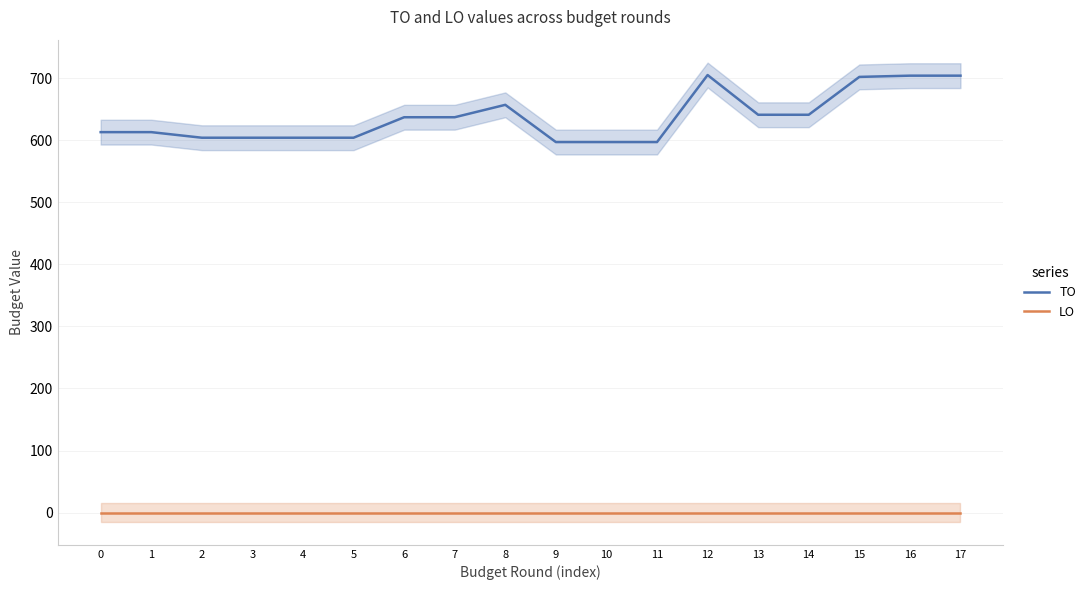

In TO, how many points are higher than both neighbors (excluding endpoints)?

2